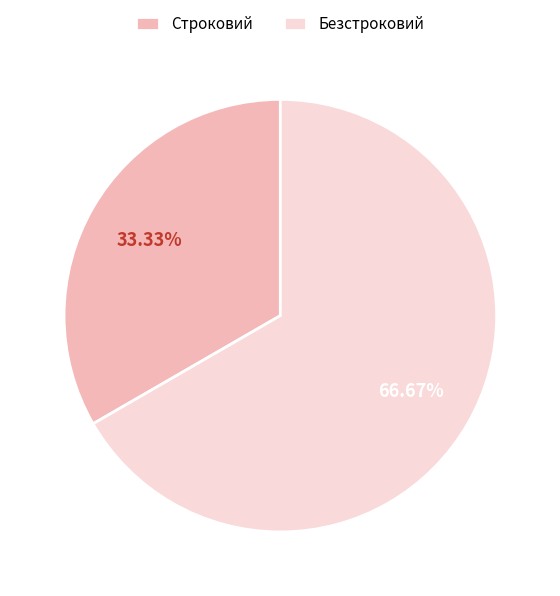

How much of the chart is everything except Строковий?

66.7%